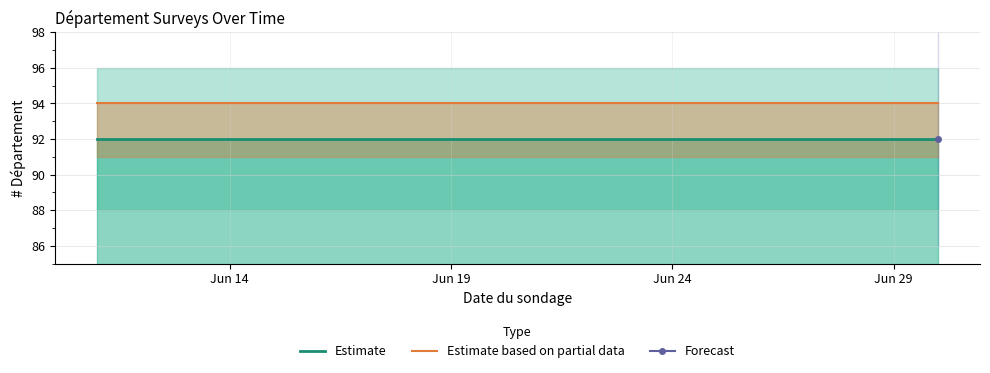

Does the chart have visible grid lines?

Yes